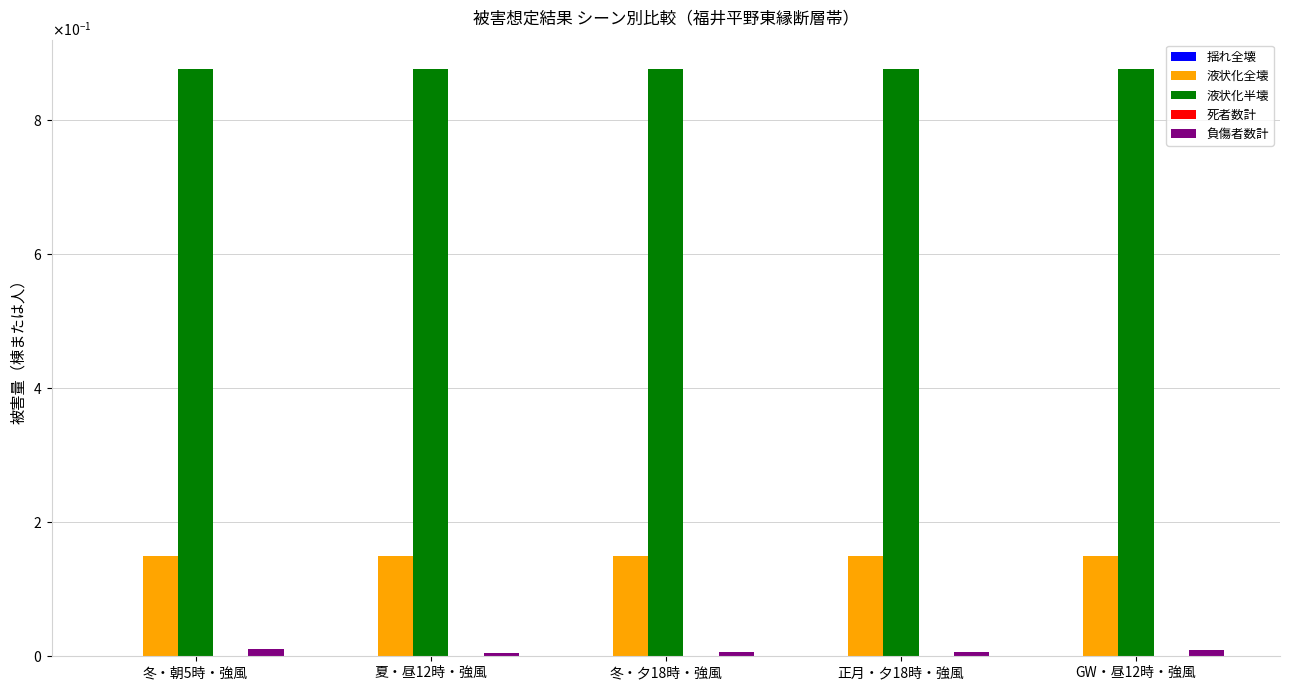

Does the chart contain stacked bars?

No